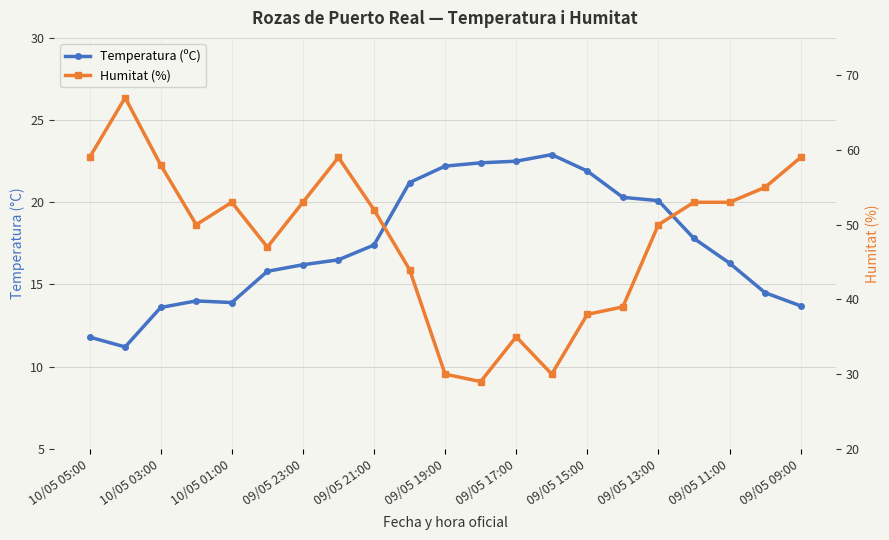

In Temperatura (ºC), how many points are higher than both neighbors (excluding endpoints)?

2